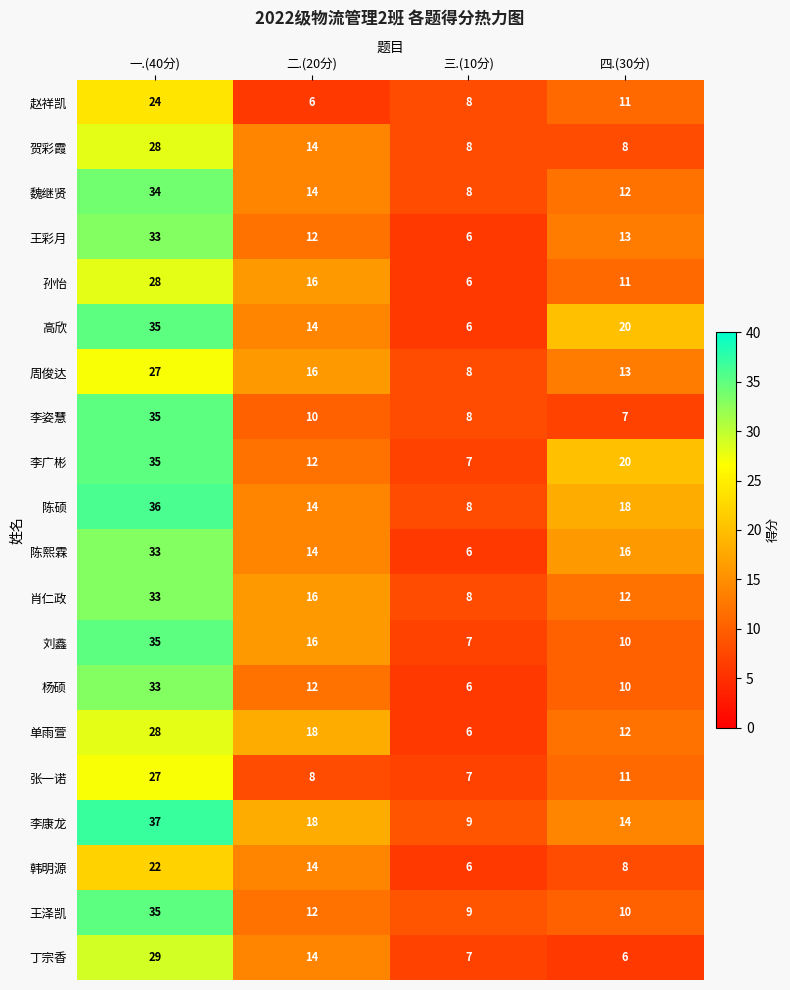

What is the maximum value shown in the chart?

37